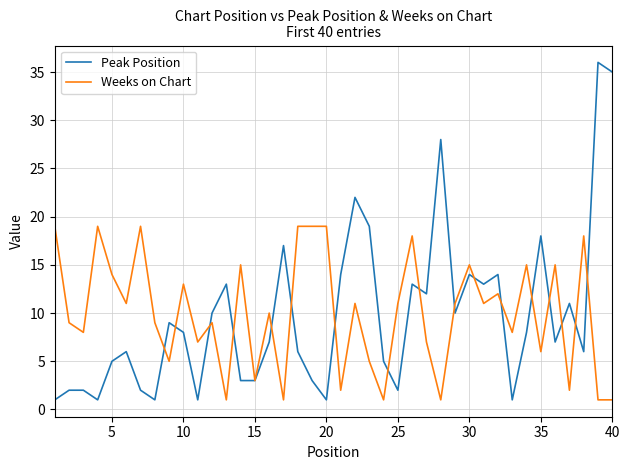

What is the greatest value displayed?

36